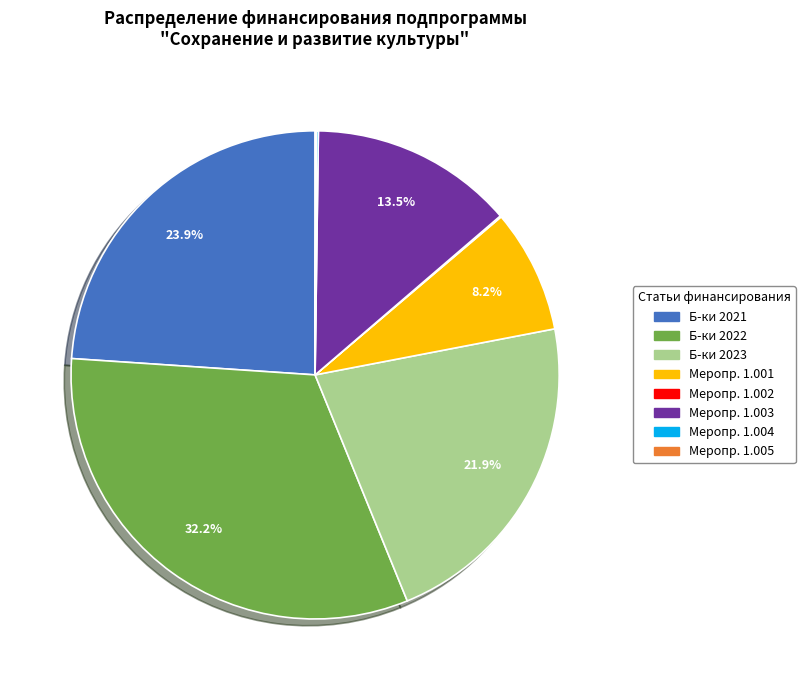

Does any single category account for the majority?

No